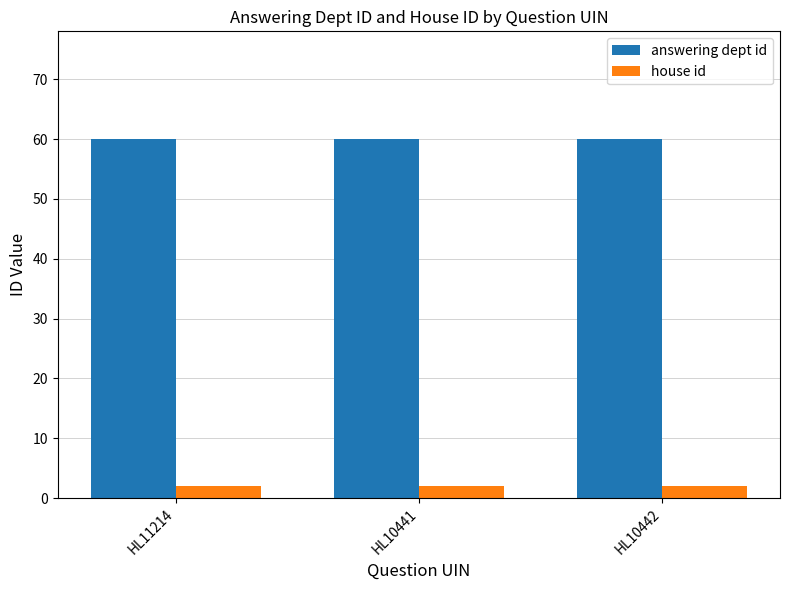

What is the label of the 3rd bar from the right?

HL11214